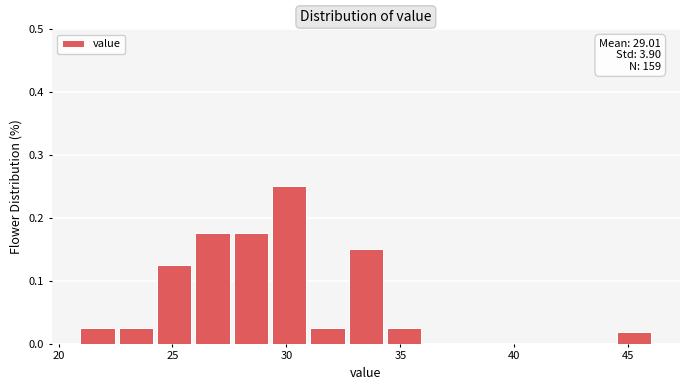

Around what value on the x-axis is the tallest bar? Give the approximate position of its centre, as read against the axis.

30.0